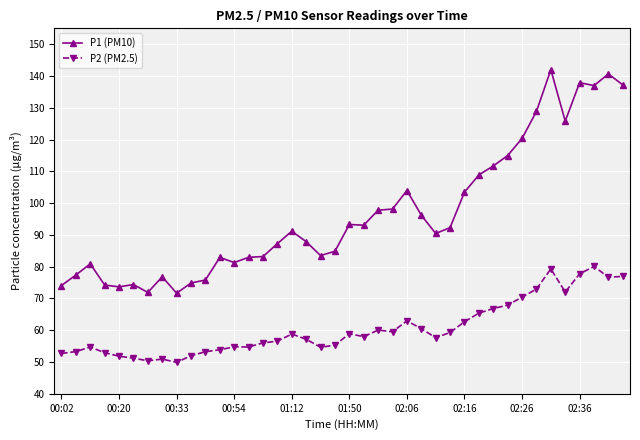

What is the highest value of the P1 (PM10) series?

142.0